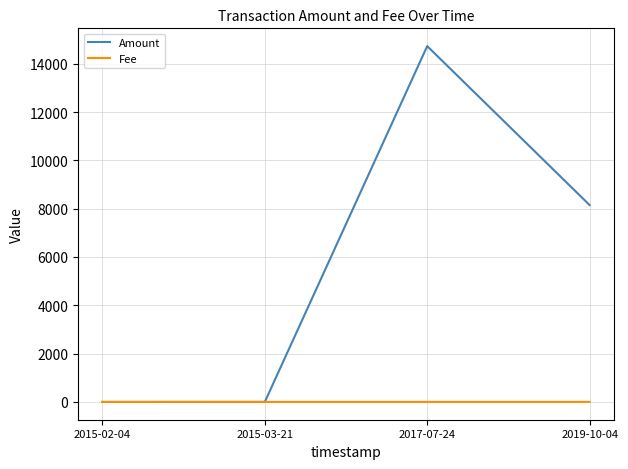

What is the sum of all Fee values?

3.1